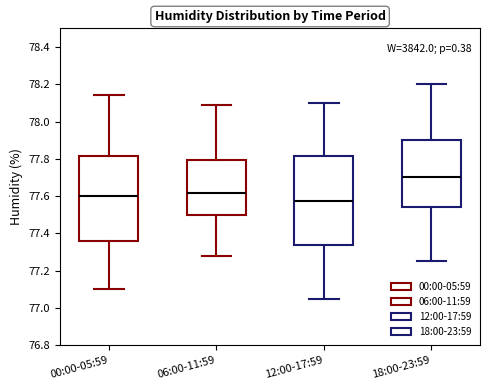

Where does the lower whisker of the box for 18:00-23:59 end on the y-axis? The values are not printed on the chart, so give them approximately, as read against the axis.

77.26